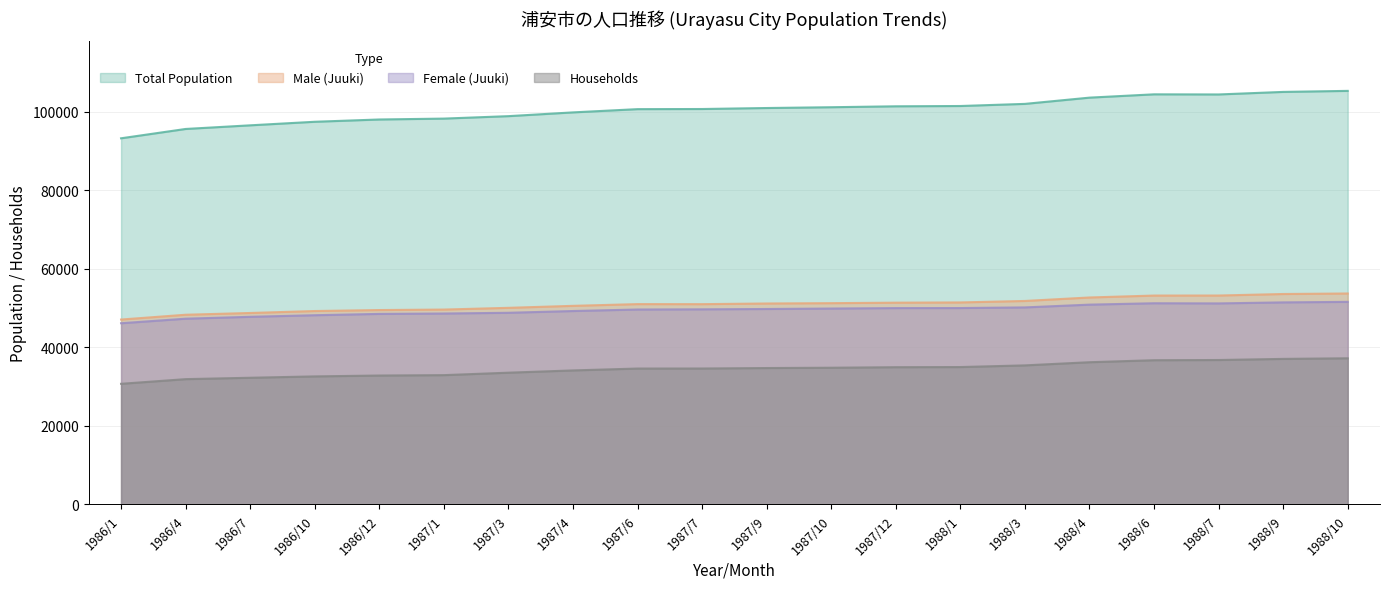

At how many categories does at least one series exceed 58819?

20